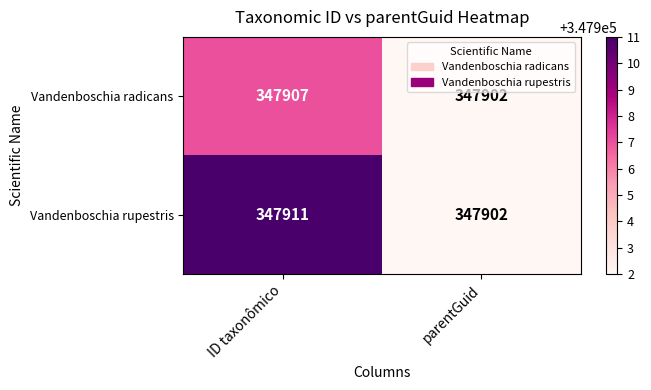

What is the sum of all Vandenboschia radicans values?

695809